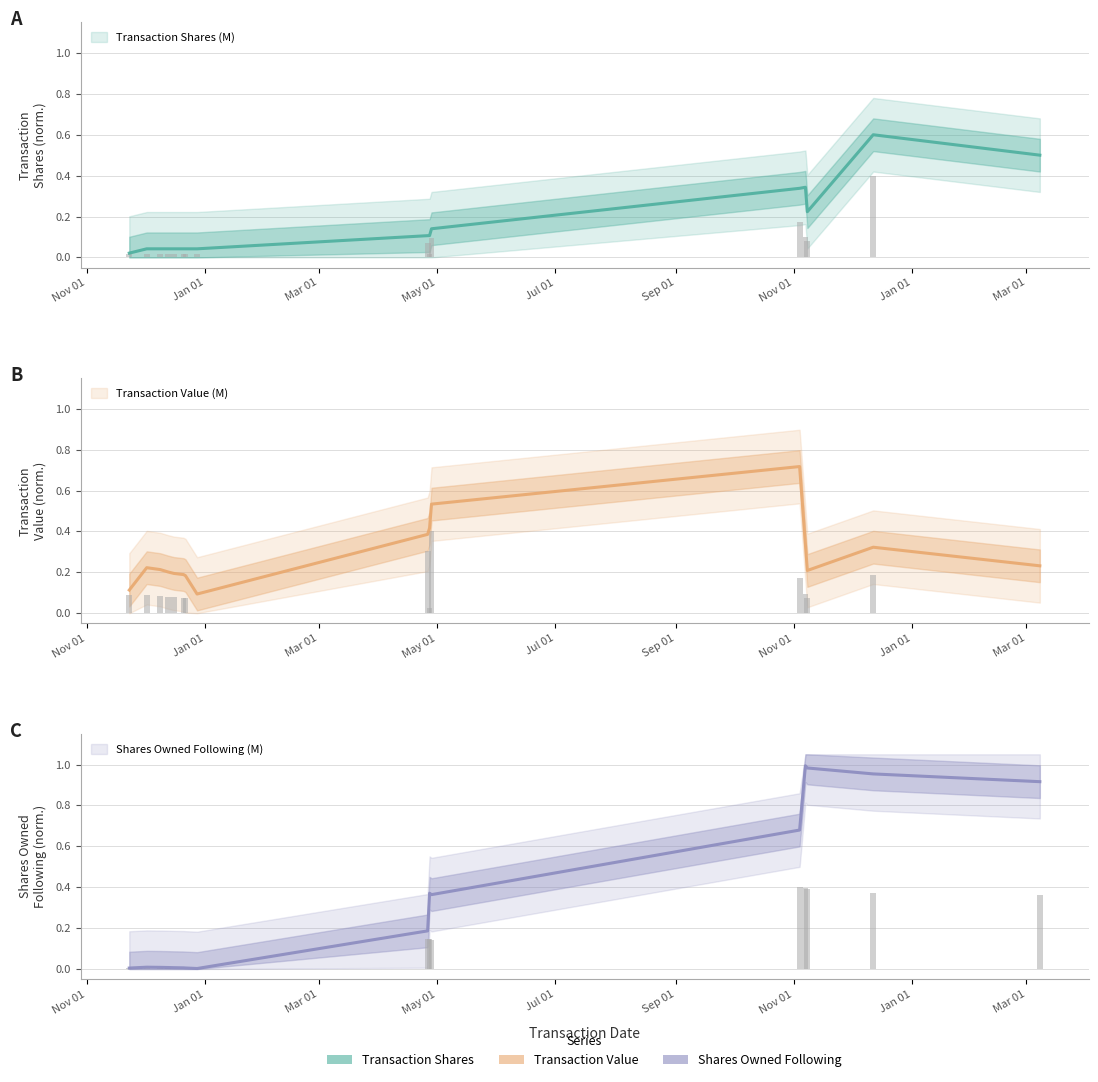

How many values in the Transaction Shares (M) series exceed 0?

15